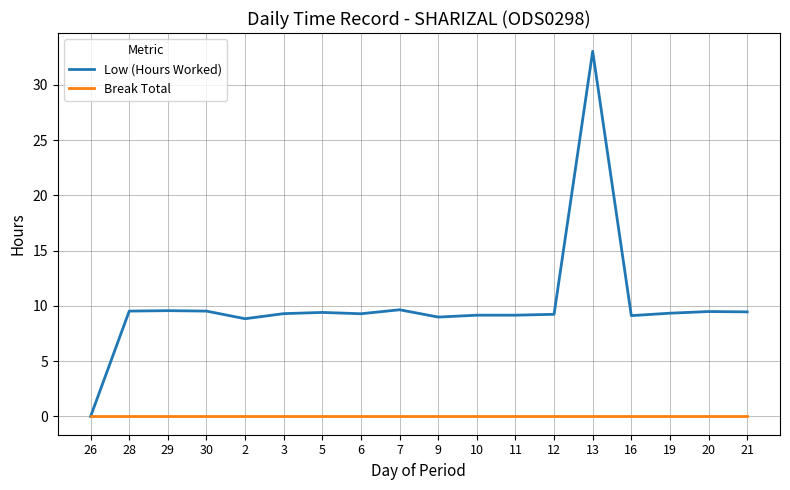

What position from the right is 20?

2